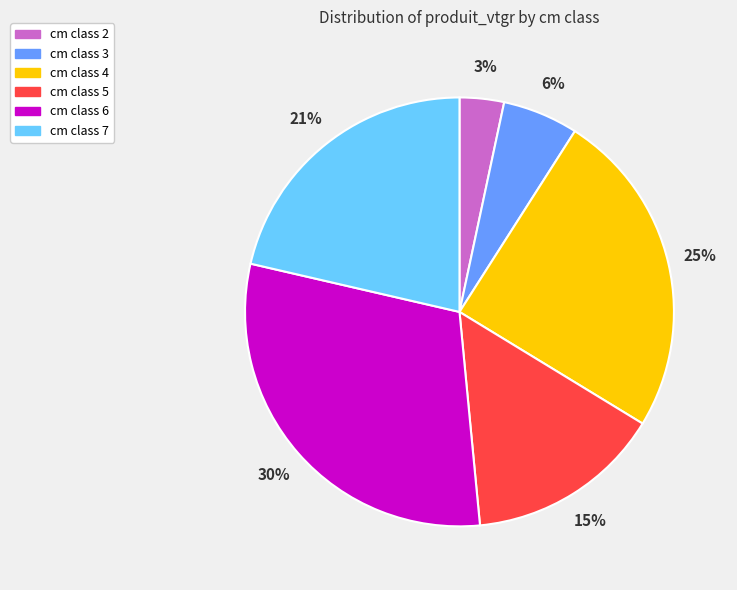

To the nearest percent, what is the average slice percentage?

17%